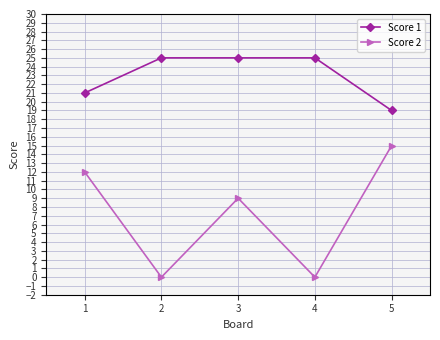

What is the difference between the maximum and second lowest values in the Score 2 series?

15